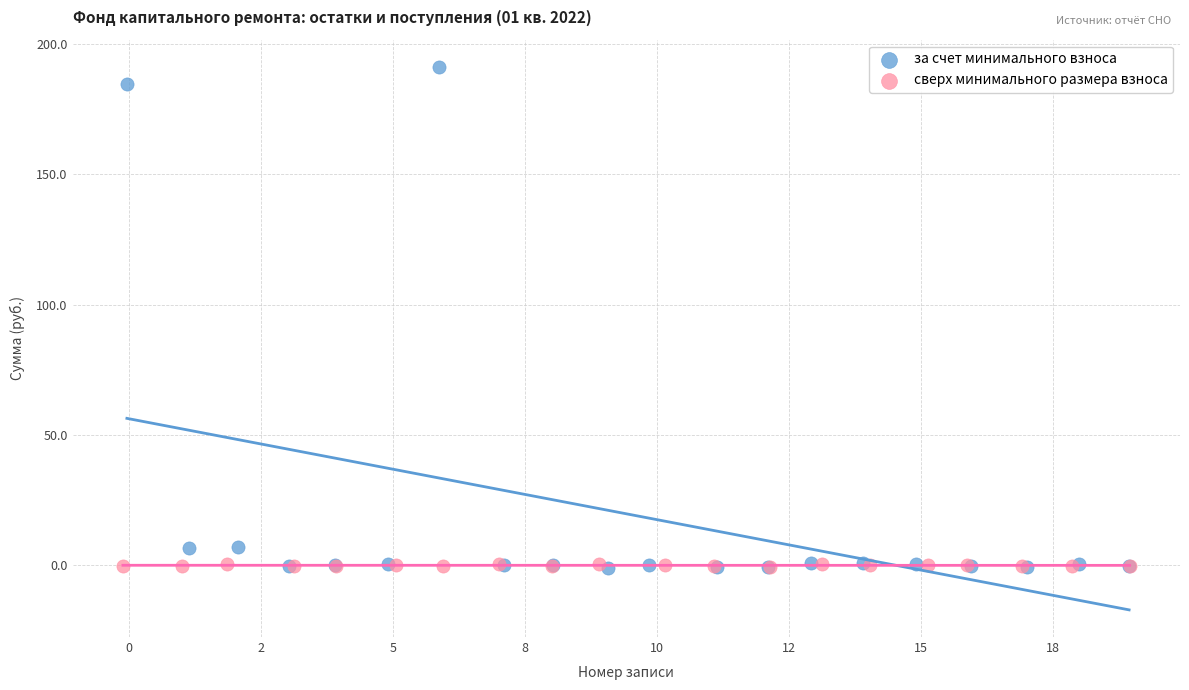

Which series has the largest Y range (max minus min)?

за счет минимального взноса